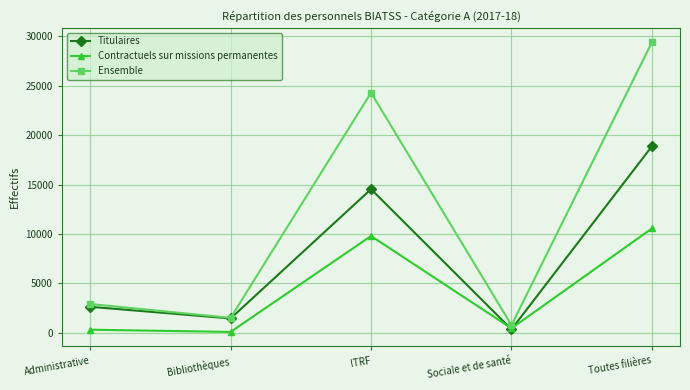

Between Administrative and Toutes filières, which series saw the biggest shift?

Ensemble